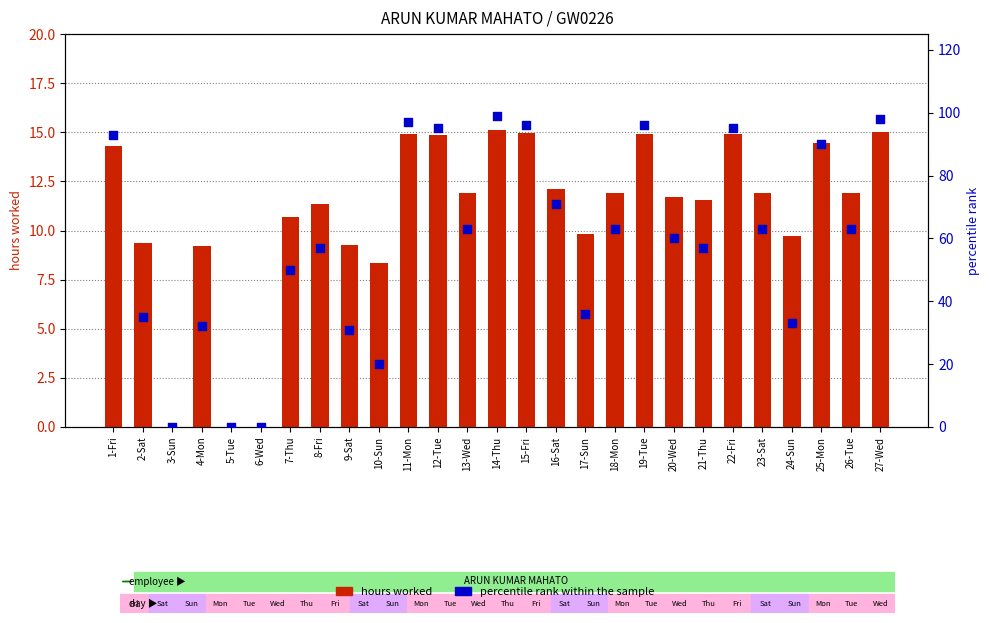

Which series reaches the maximum Y coordinate?

percentile rank within the sample